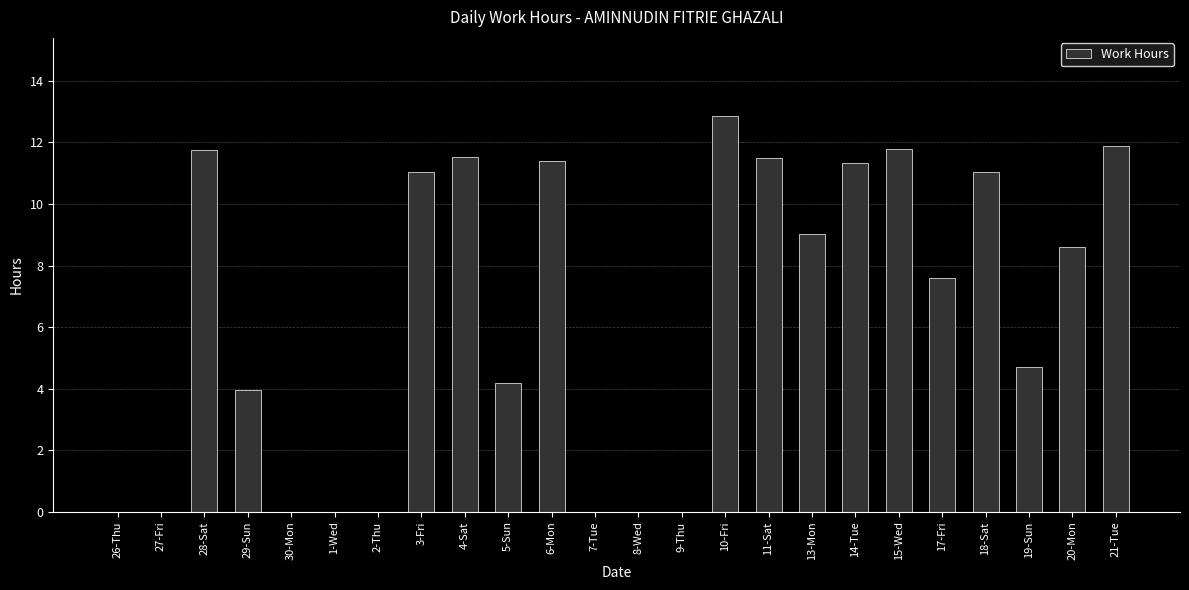

Where does the data first go above 8?

28-Sat